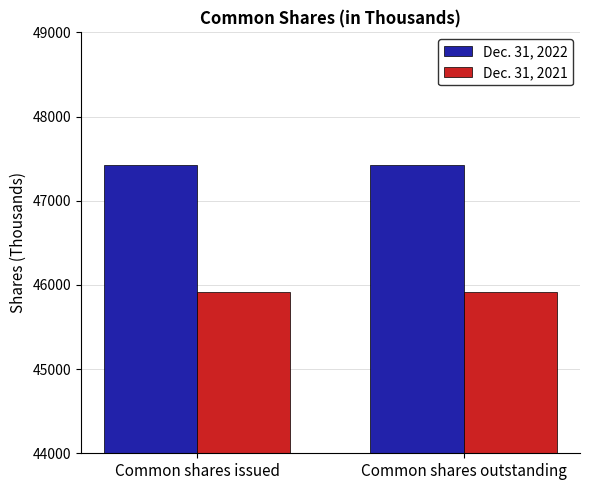

What is the highest value of the Dec. 31, 2022 series?

47428